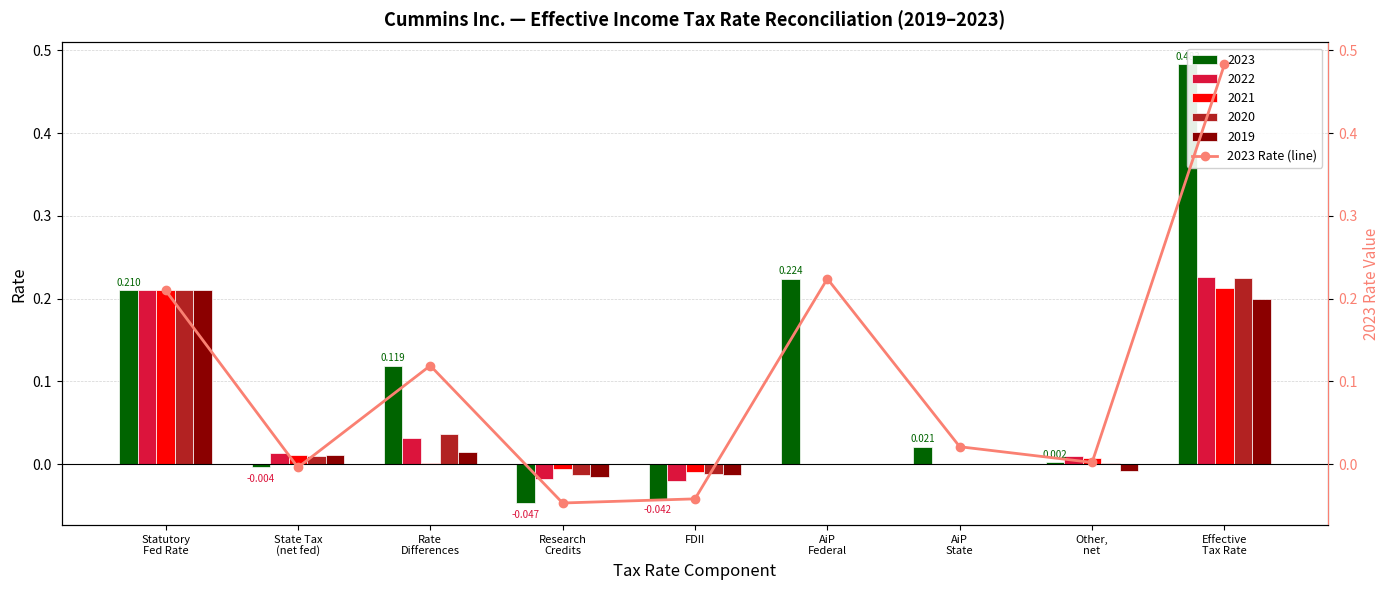

List the labels in order of value, smallest first.

Research
Credits, FDII, State Tax
(net fed), Other,
net, AiP
State, Rate
Differences, Statutory
Fed Rate, AiP
Federal, Effective
Tax Rate